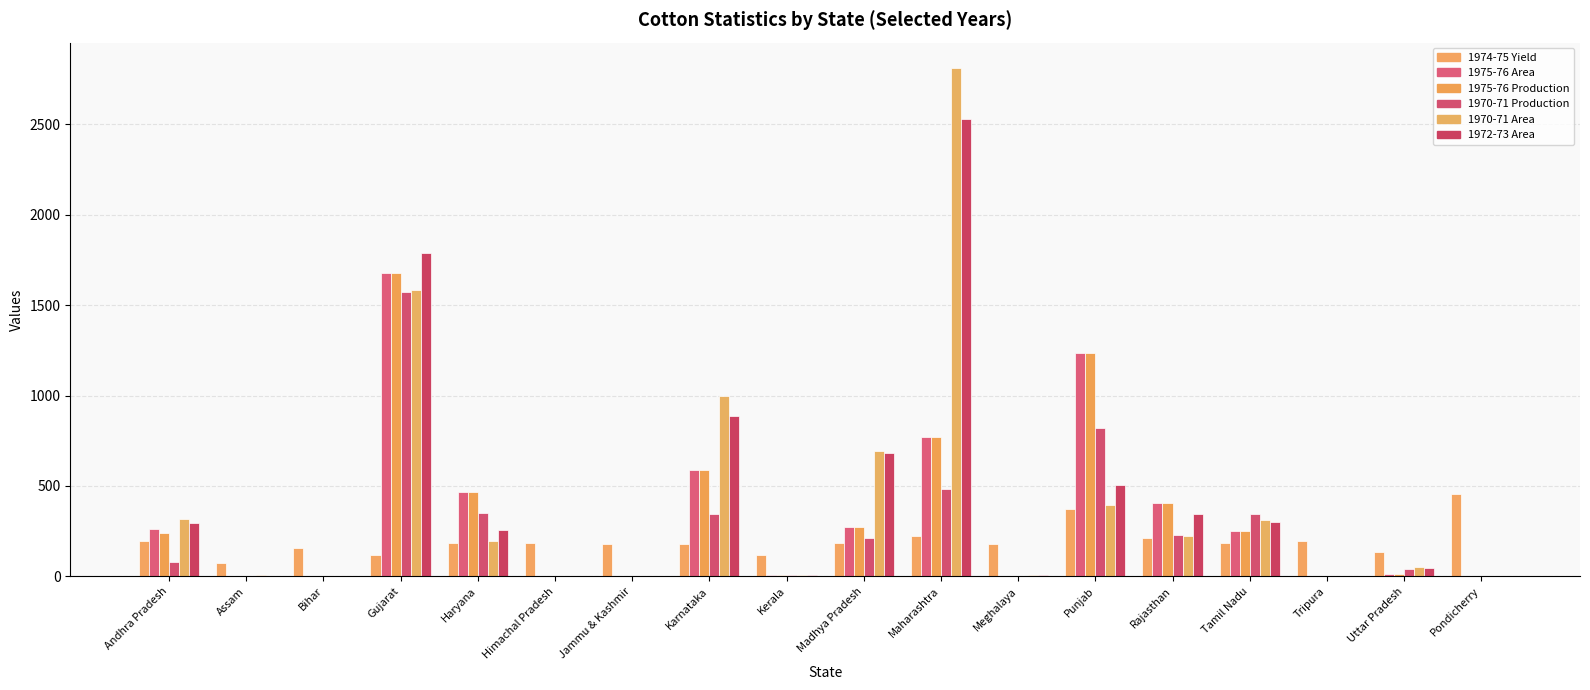

Where does the 1975-76 Production series first go above 239?

Andhra Pradesh